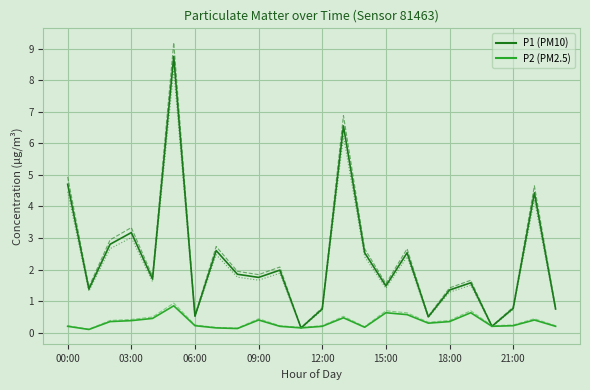

True or false: P2 has more than 2 points higher than both neighbors.

True